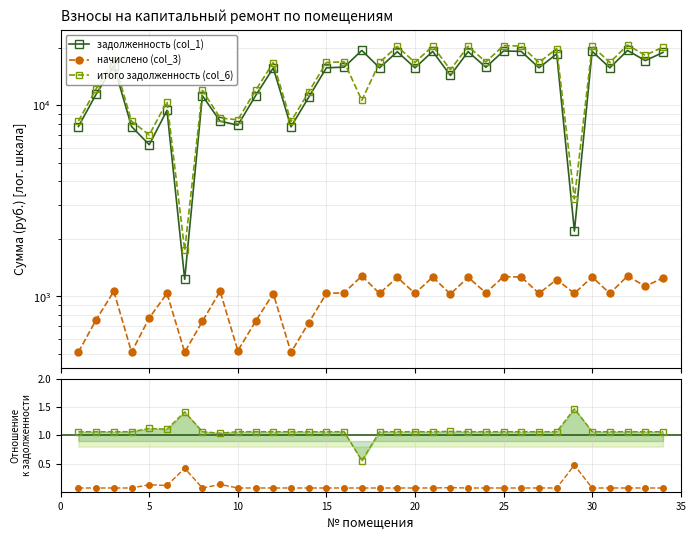

Where is the first local minimum for итого задолженность (col_6)?

5